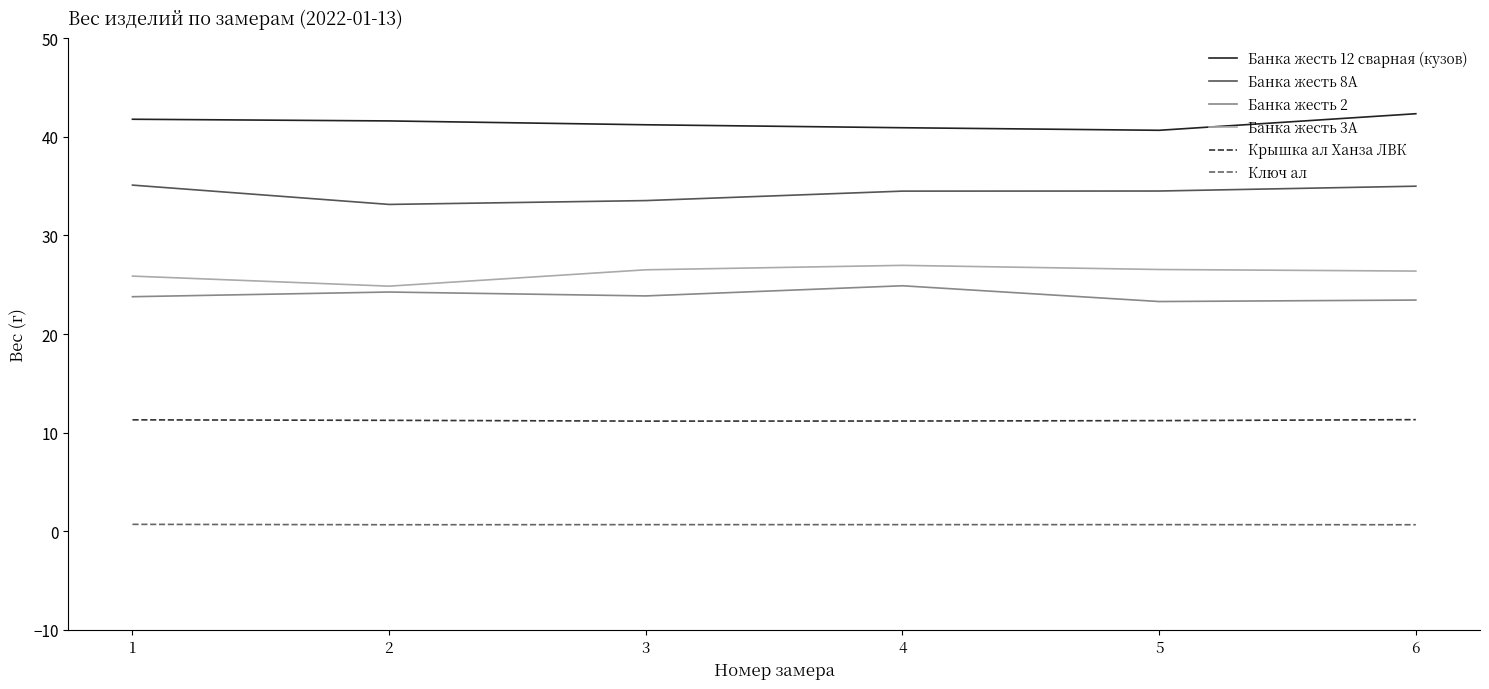

What is the highest value of the Крышка ал Ханза ЛВК series?

11.3